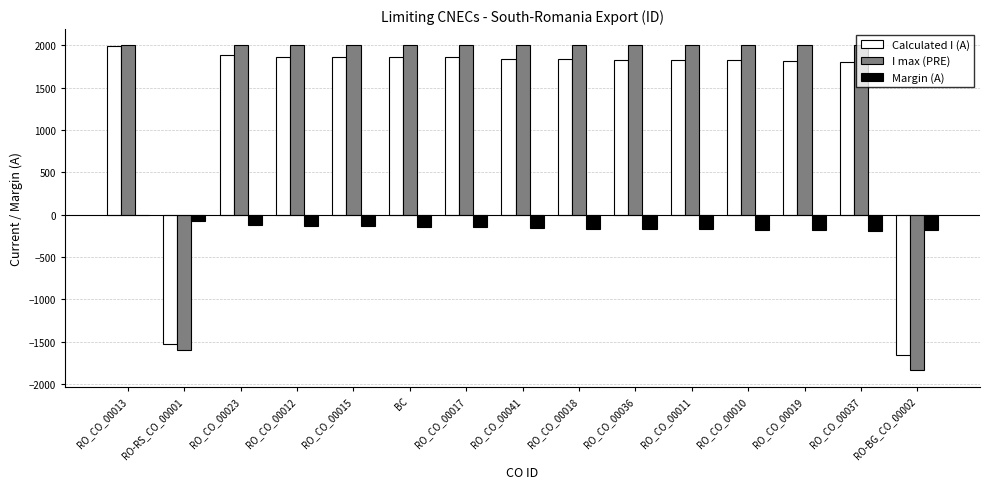

At which label is I max (PRE) closest to 82?

RO-RS_CO_00001